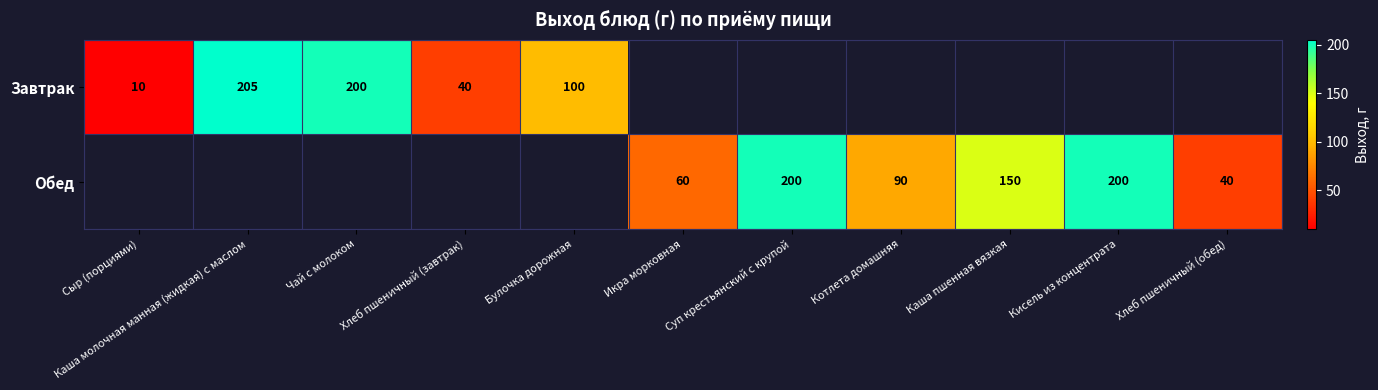

The Обед series shows 14.0 at Хлеб пшеничный (обед). True or false?

False